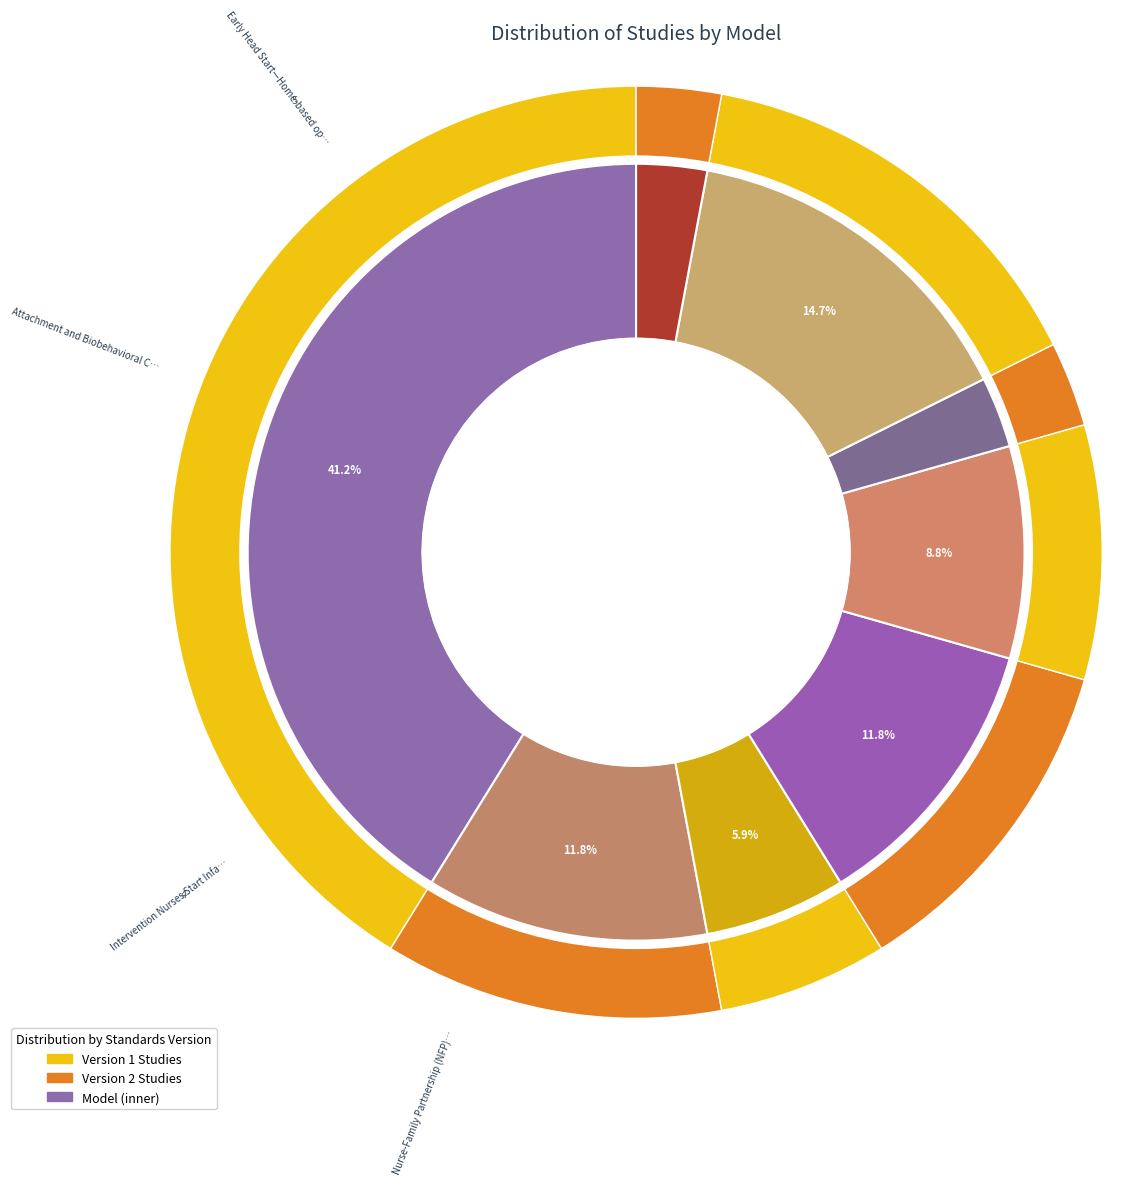

What percentage is the Nurse-Family Partnership (NFP)® slice, to the nearest percent?

6%